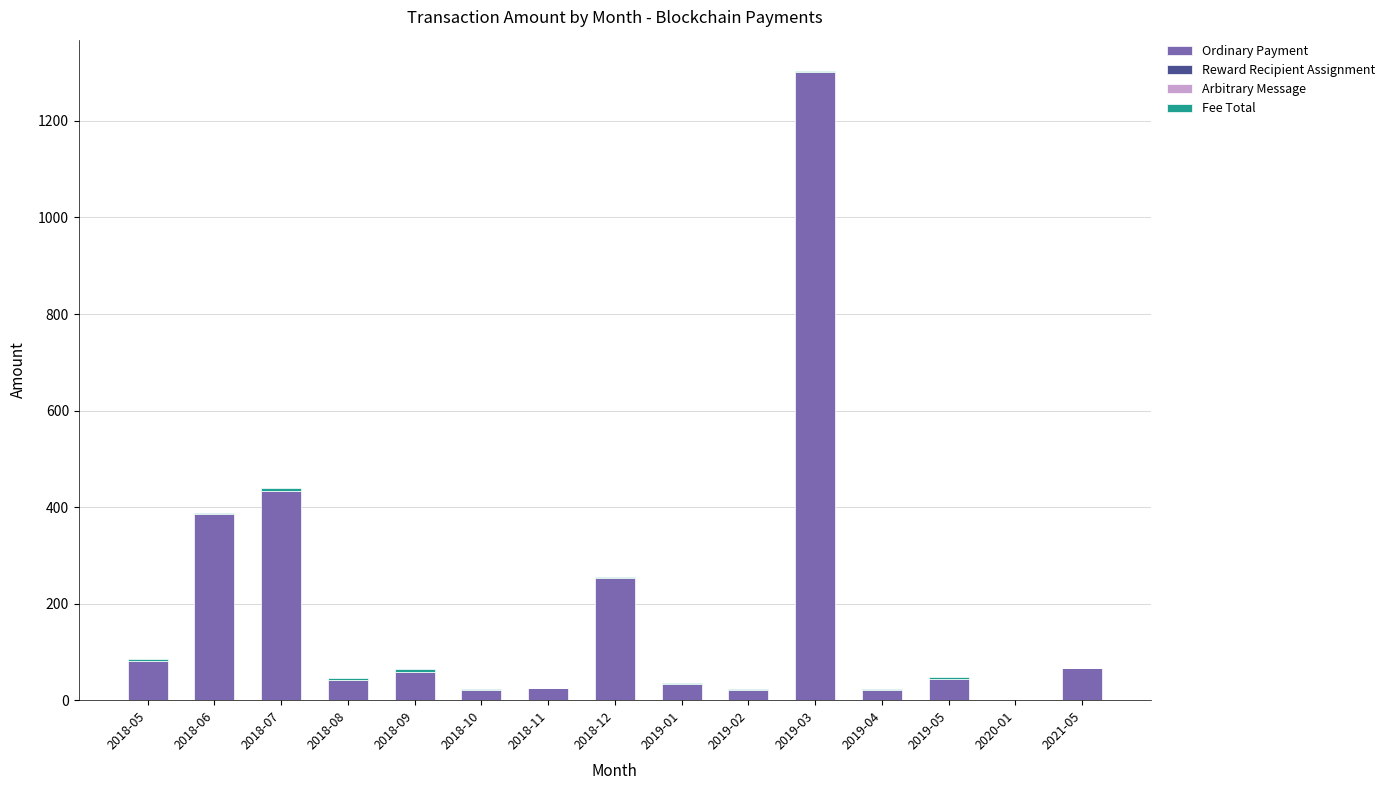

At which label does Ordinary Payment reach its peak?

2019-03